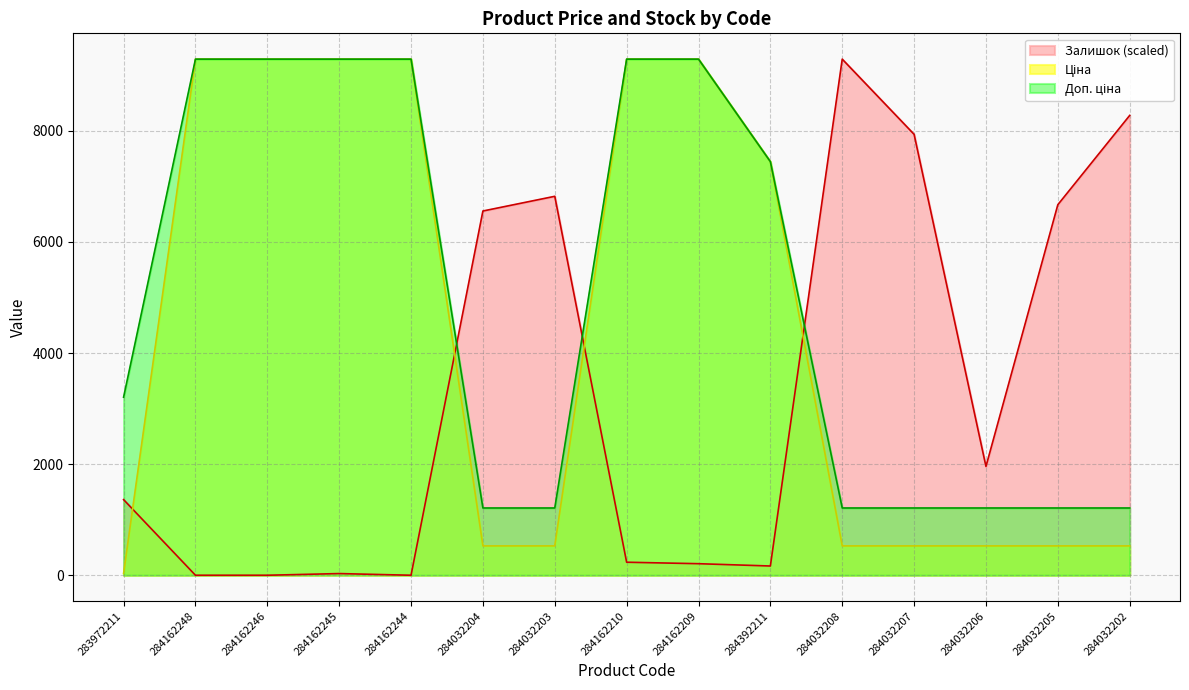

Does the chart have visible grid lines?

Yes